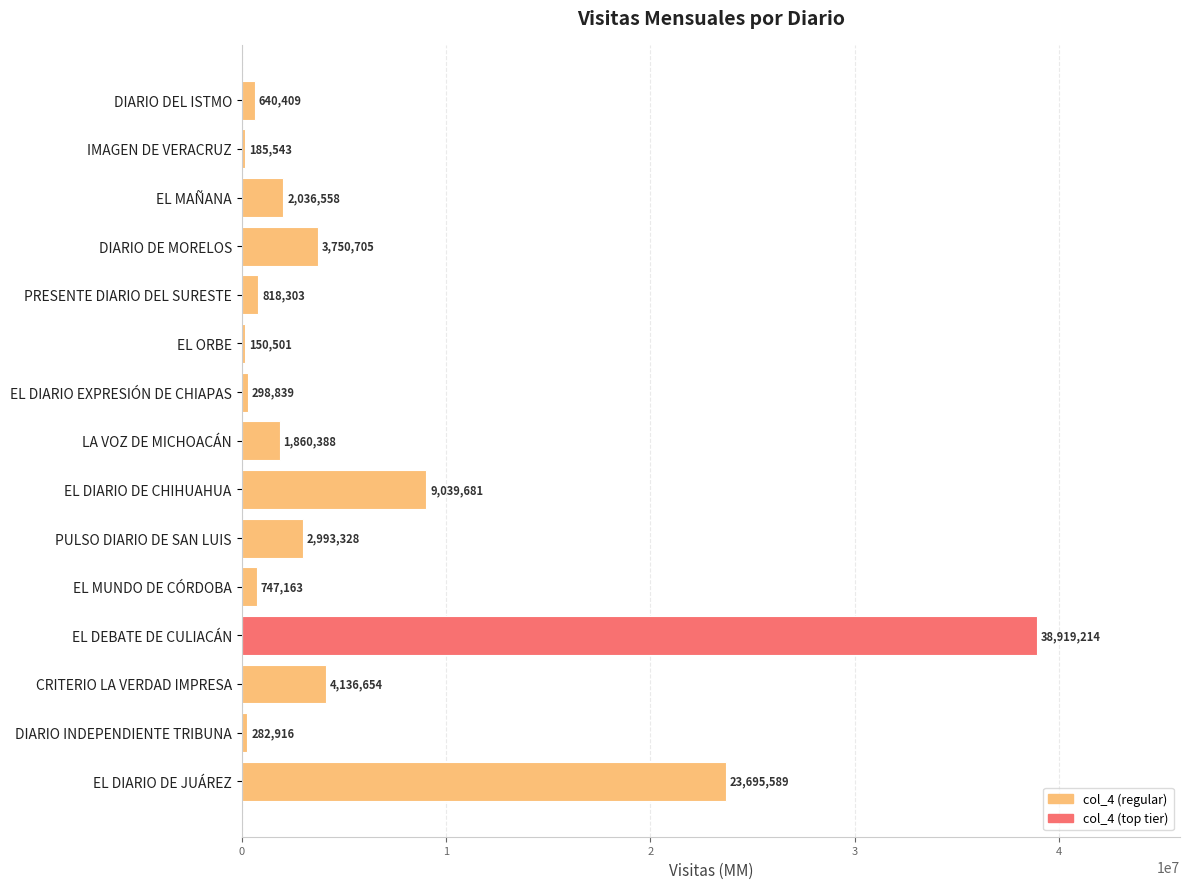

Which has a higher value, EL ORBE or PRESENTE DIARIO DEL SURESTE?

PRESENTE DIARIO DEL SURESTE